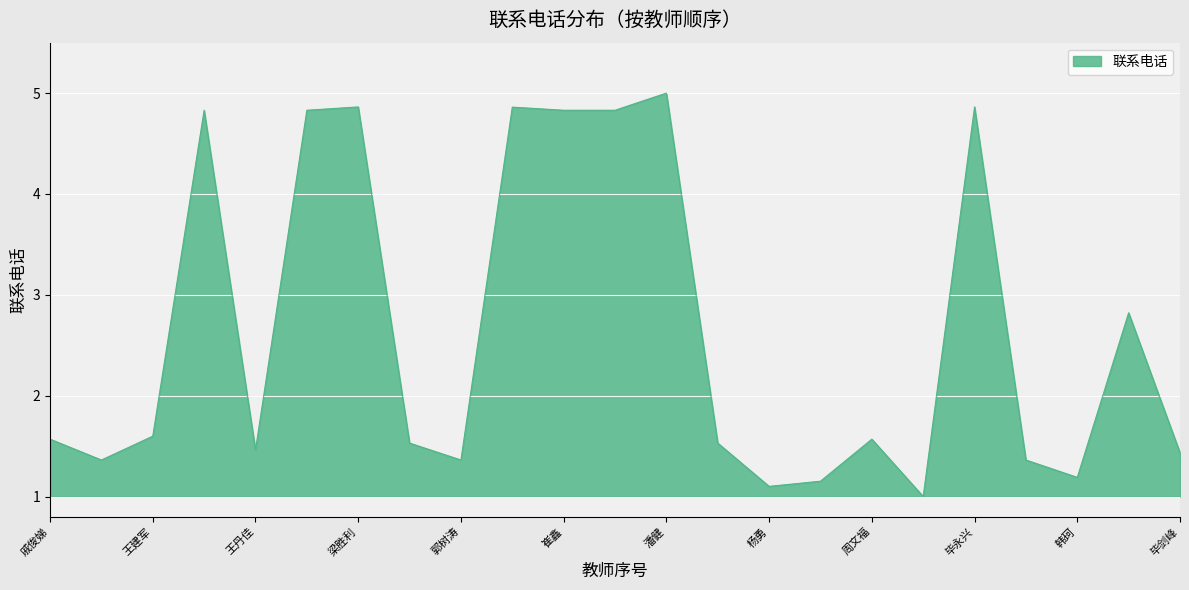

What is the greatest value displayed?

5.0